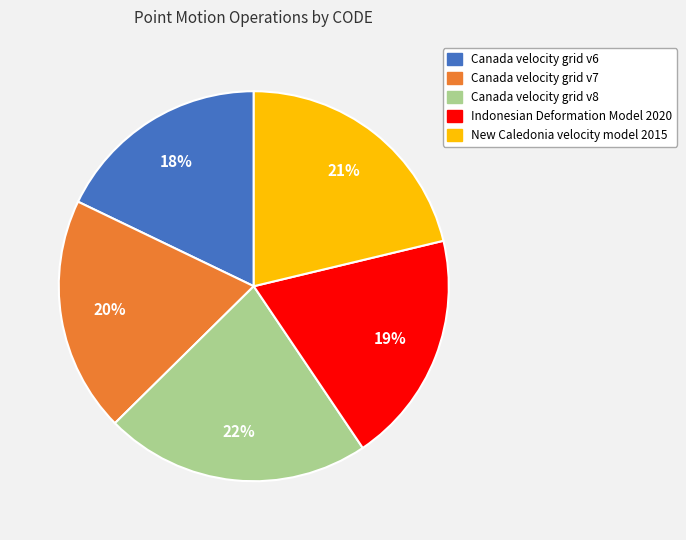

Which category has the biggest portion of the pie?

Canada velocity grid v8